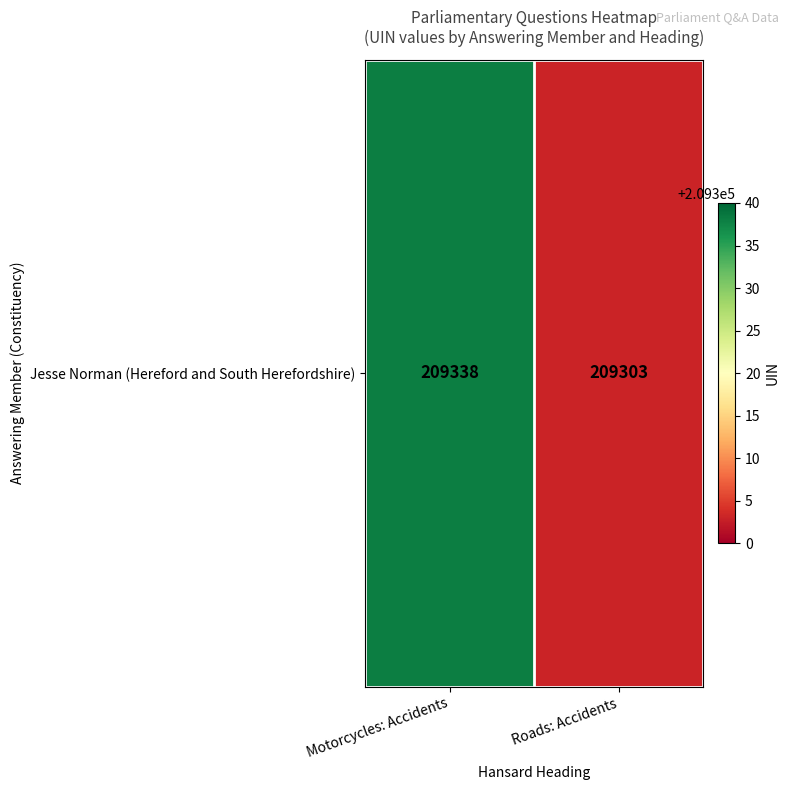

What is the difference between the maximum and minimum values?

35